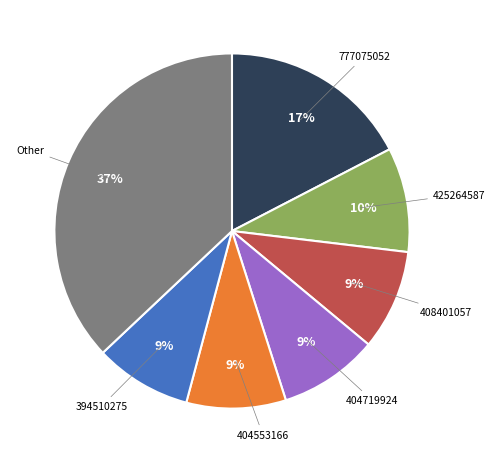

To the nearest percent, what is the difference between the largest and smallest slice percentages?

28%